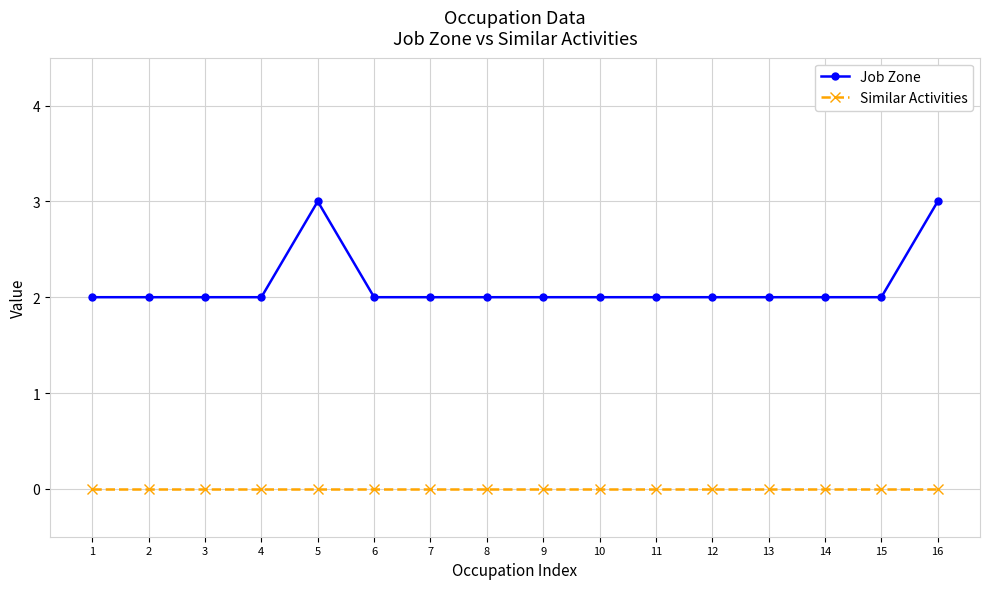

True or false: Job Zone has more than 0 interior local peaks.

True